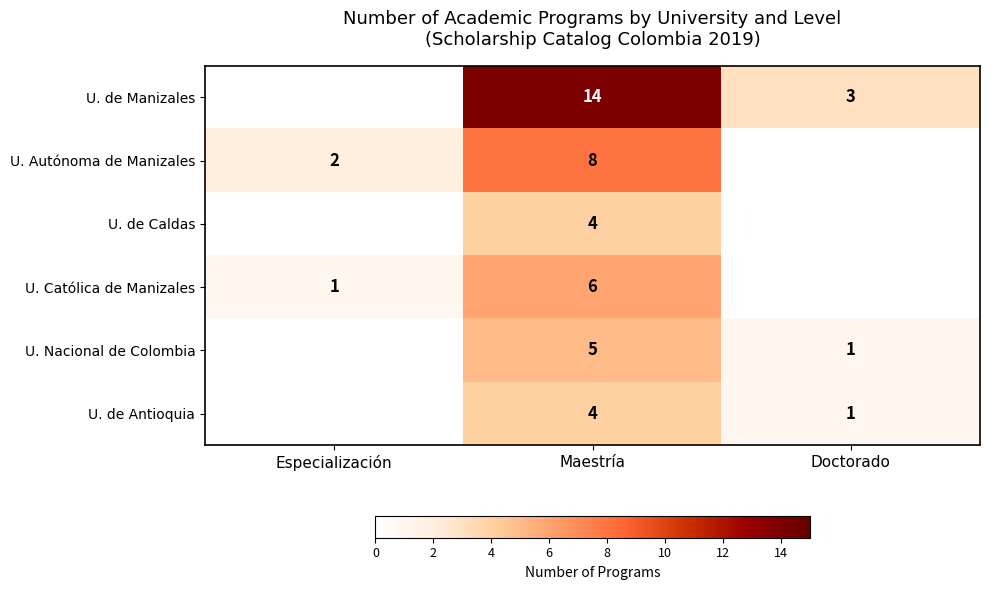

What is the total value across all series at Maestría?

41